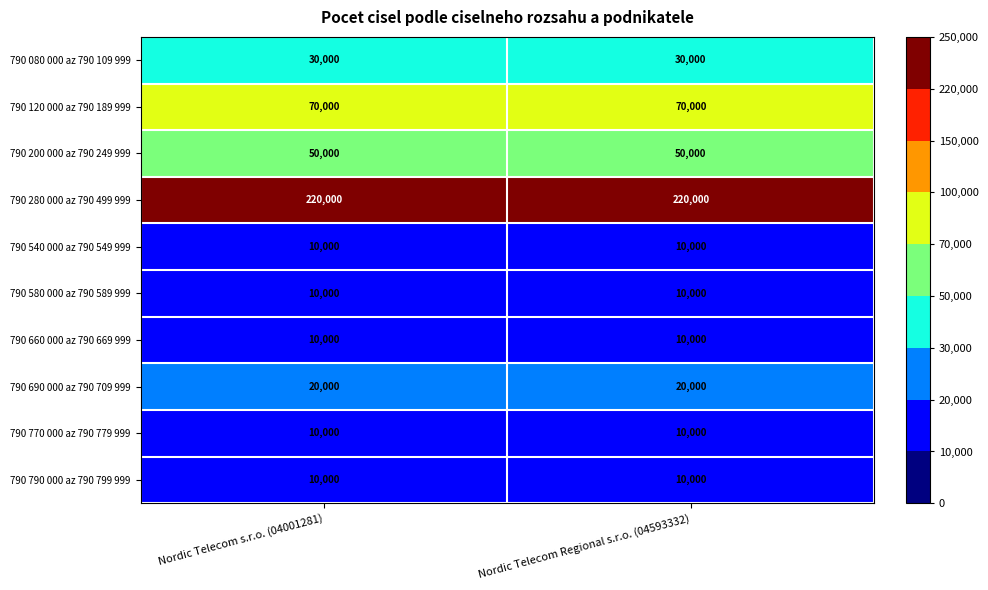

Is it true that 790 690 000 az 790 709 999 equals 20000 at Nordic Telecom Regional s.r.o. (04593332)?

True